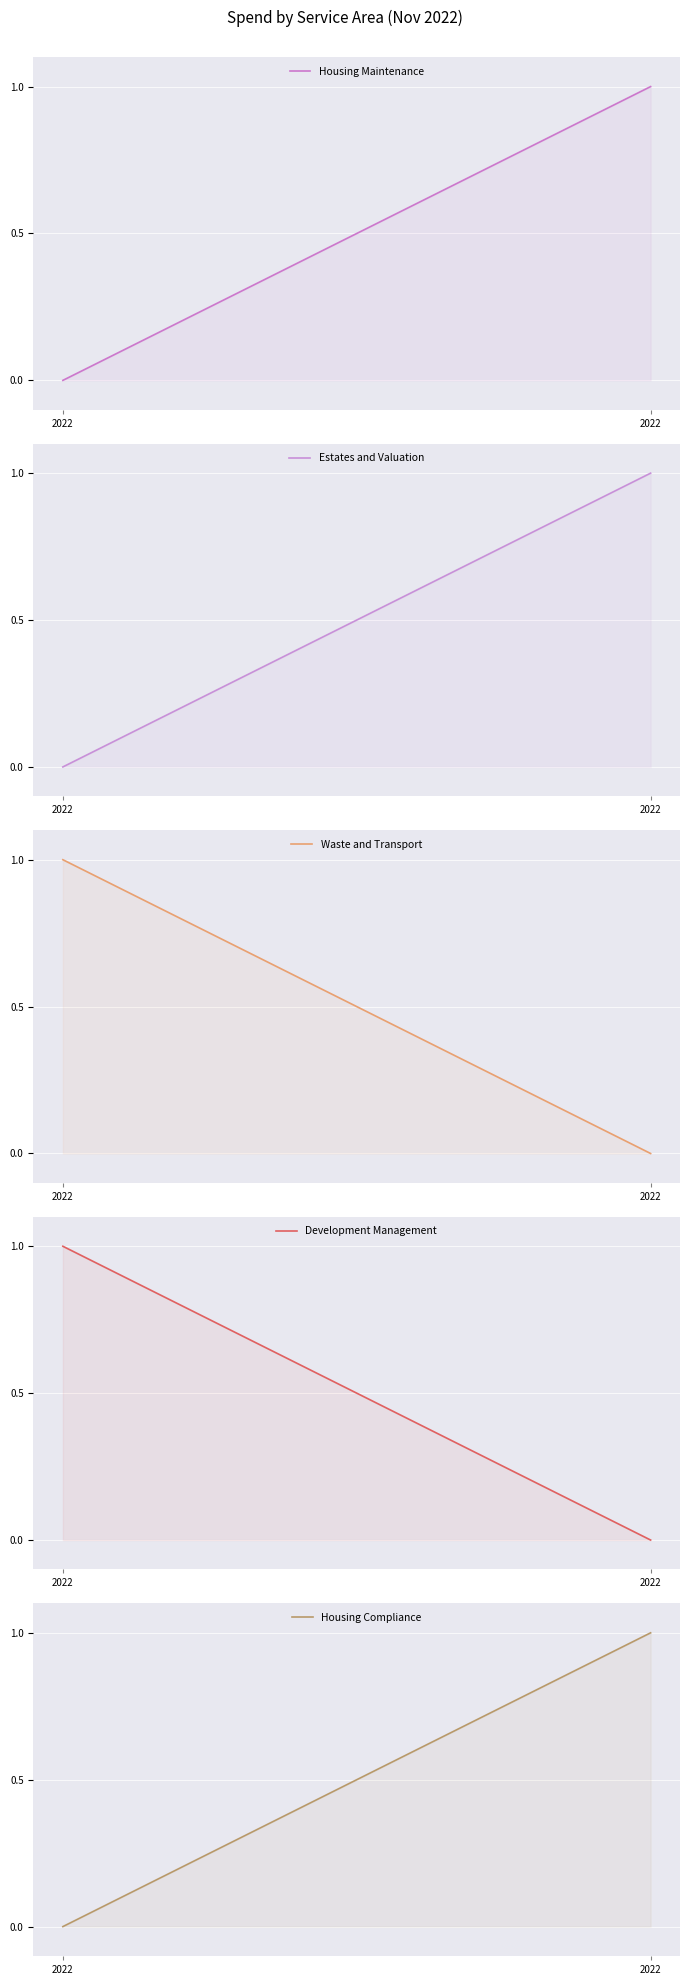

How many values in the Housing Maintenance series are below 1?

1